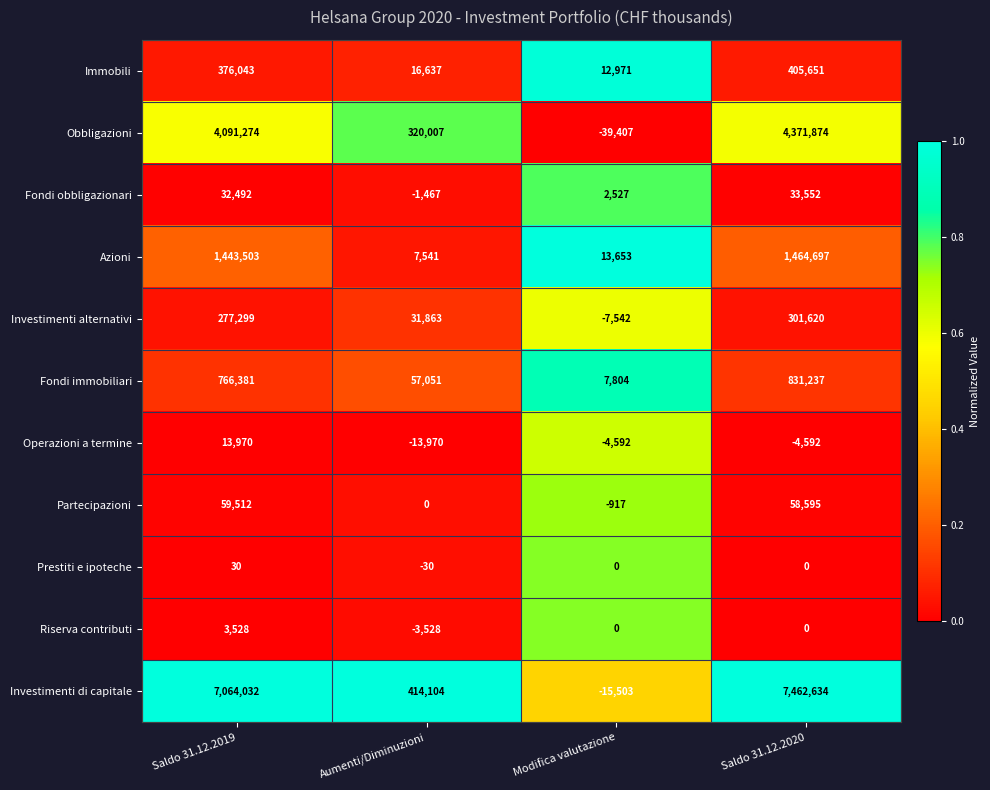

True or false: Fondi obbligazionari has a value of 2527 at Modifica valutazione.

True